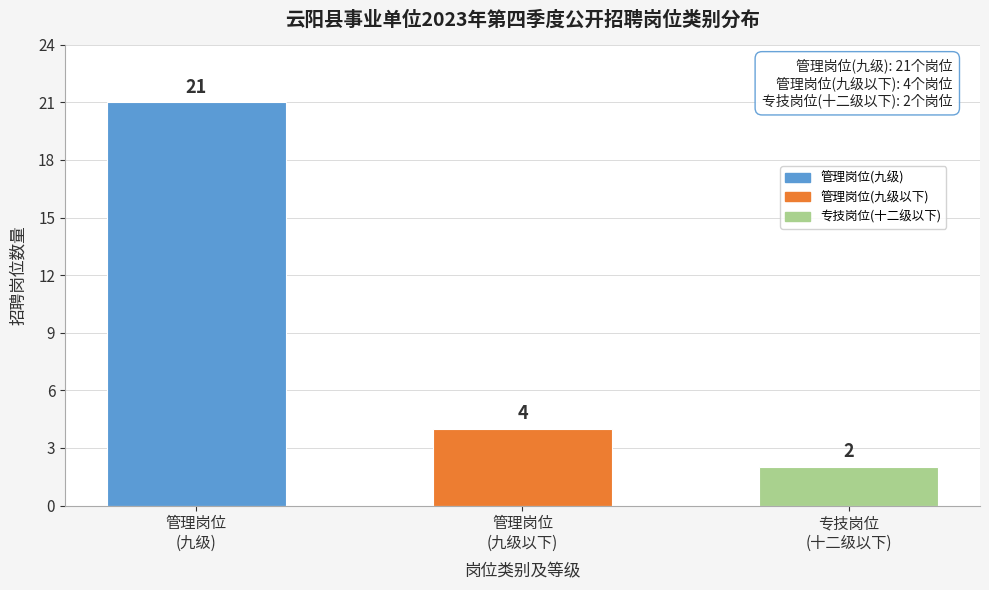

Reading left to right, list all the values displayed in this chart.

21	4	2